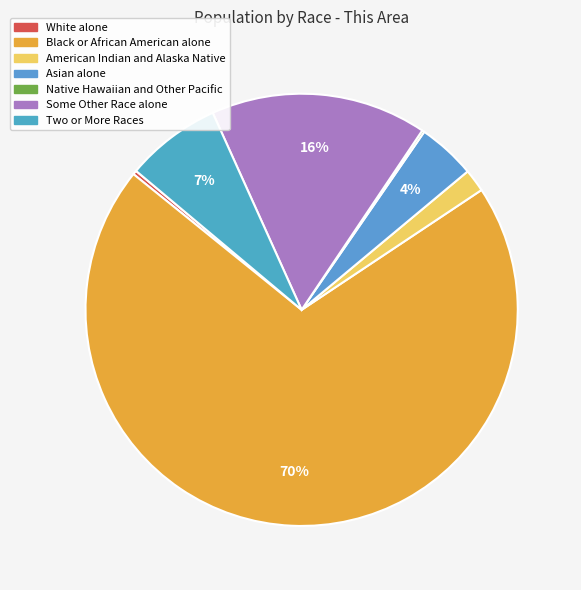

What is the smallest slice in the pie chart?

Native Hawaiian and Other Pacific